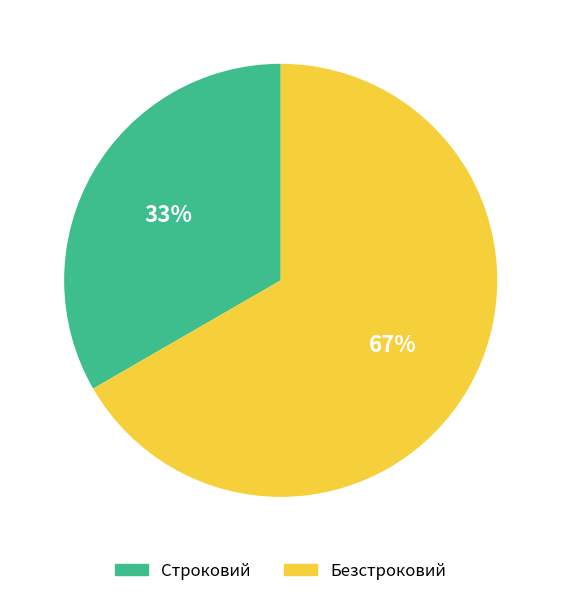

The Безстроковий slice represents 67% of the pie. True or false?

True